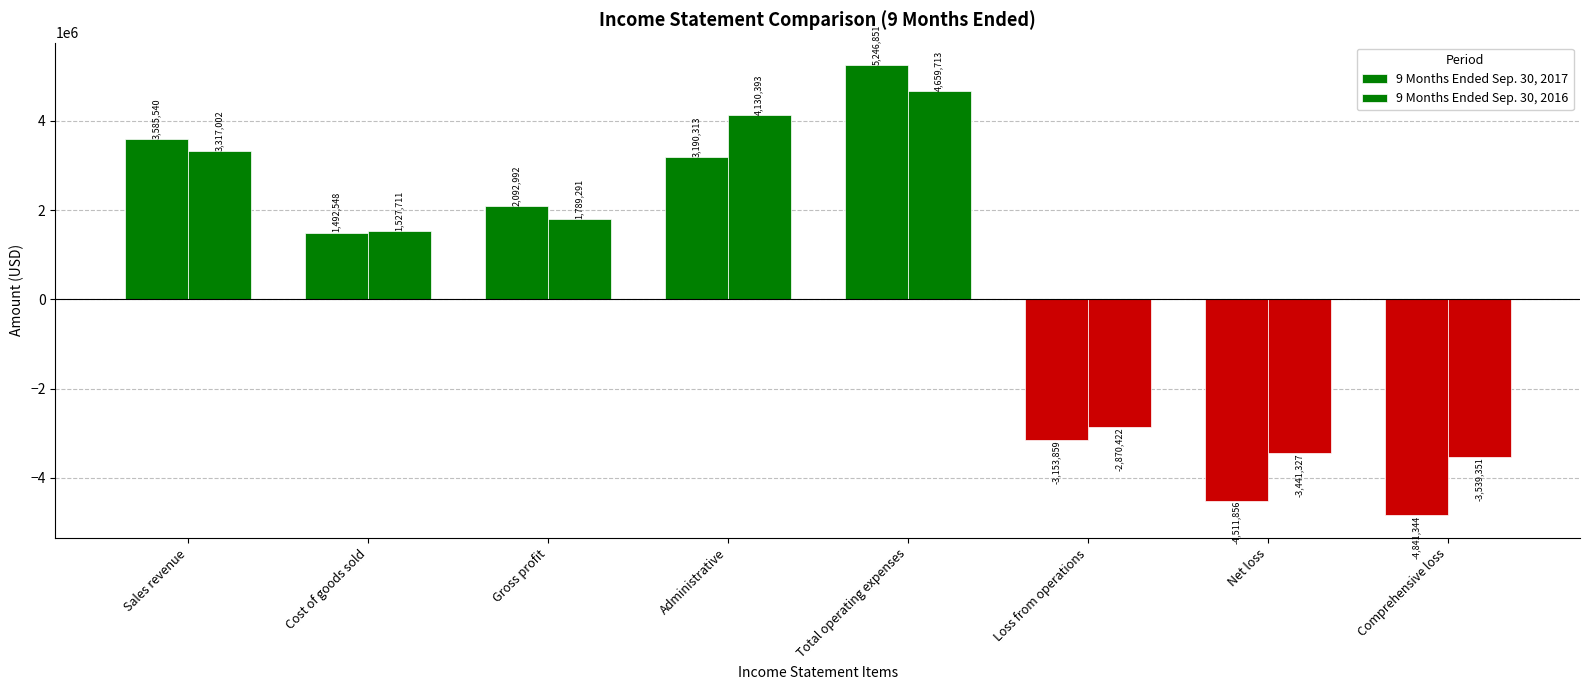

How many values in 9 Months Ended Sep. 30, 2016 are above zero?

5